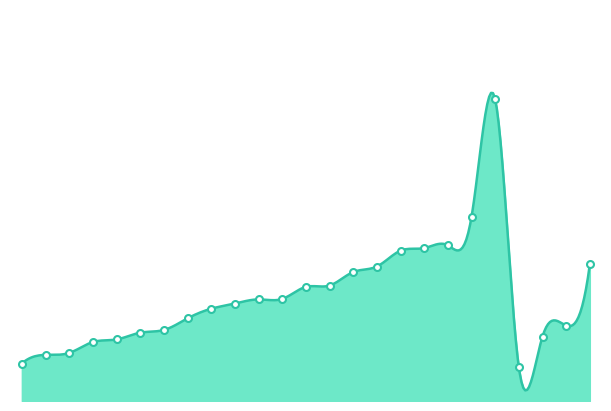

Reading left to right, what are all the values shown in this chart?

Eli Warren=42.4	Cale Zimmermann=42.4	Henry Wheeler=42.5	Nick Ksobiech=42.6	Keegan Clark=42.6	Dylan White=42.6	AJ Roderick=42.7	Ben Lyda=42.8	Brady Eickhoff=42.9	Malachi Haight=42.9	Braden Heber=42.9	Addison Ianniello=42.9	Scott Kleman=43.1	Presley Whitney=43.1	Jack Sutton=43.2	Payton Kline=43.2	Nolan Holliday=43.4	Jacob Durbin=43.4	Gaven Degenhardt=43.4	Huntington Bolton=43.7	Cory Lutz=44.7	Ethan Bole=42.3	James Overbeck=42.6	Carson Bartlett=42.7	Riley Davis=43.3